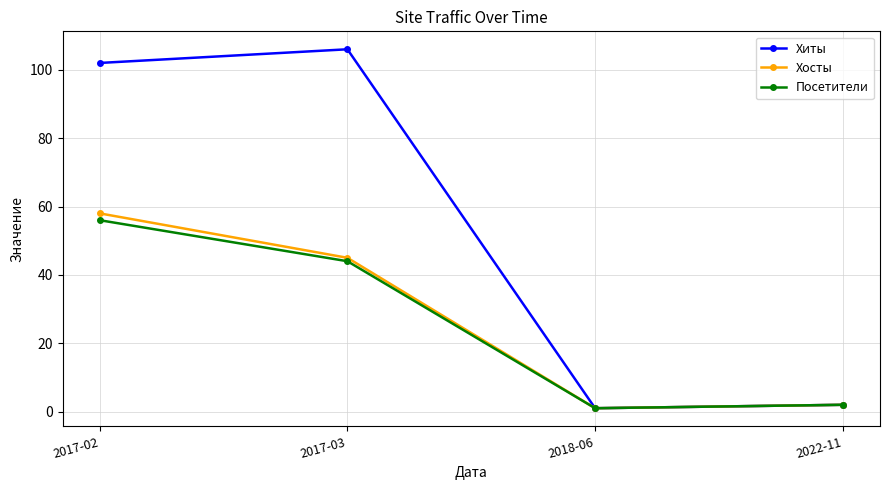

At which category is the sum across all series the highest?

2017-02